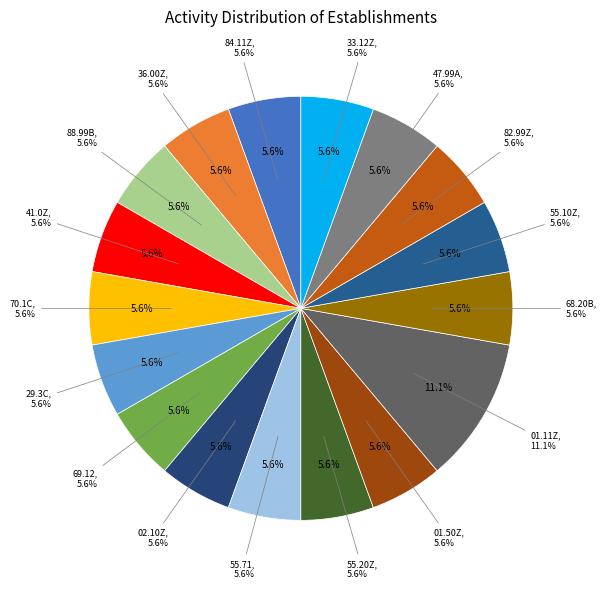

True or false: 68.20B accounts for 16% of the total.

False